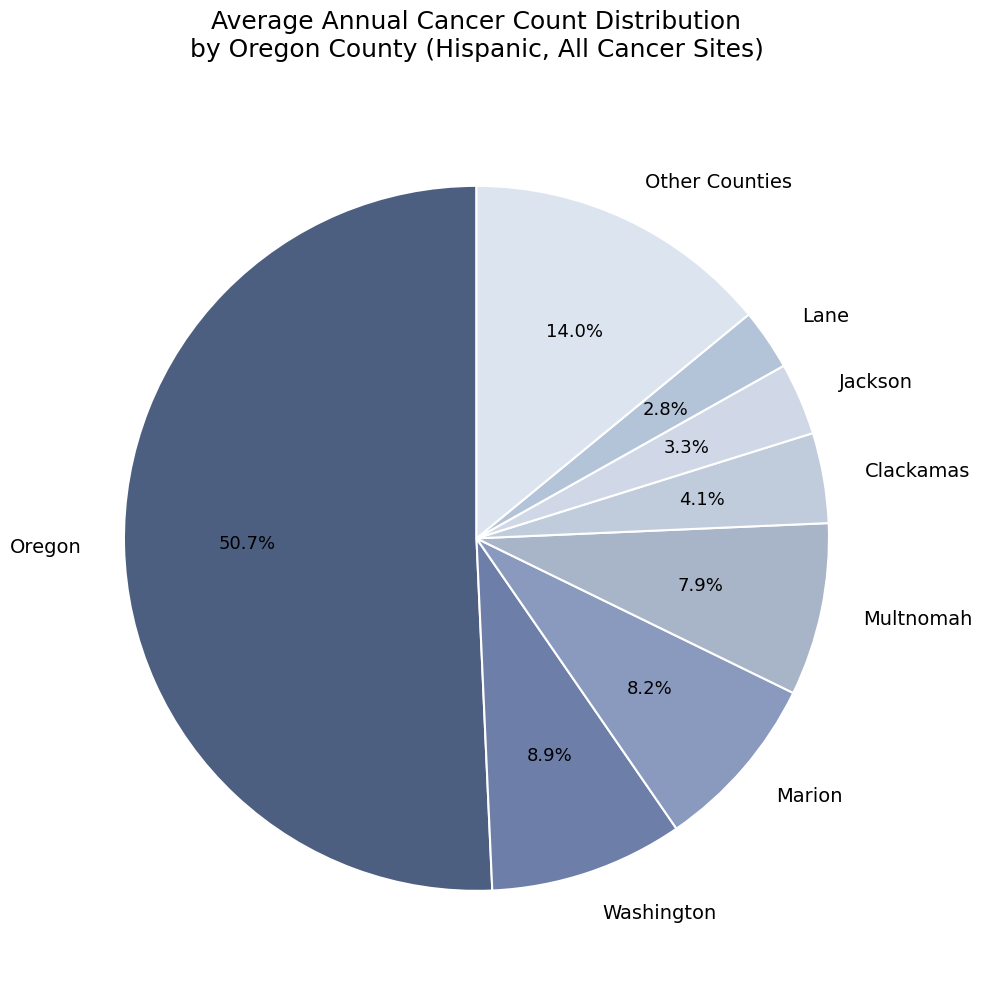

Does Multnomah account for over 50% of the chart?

No